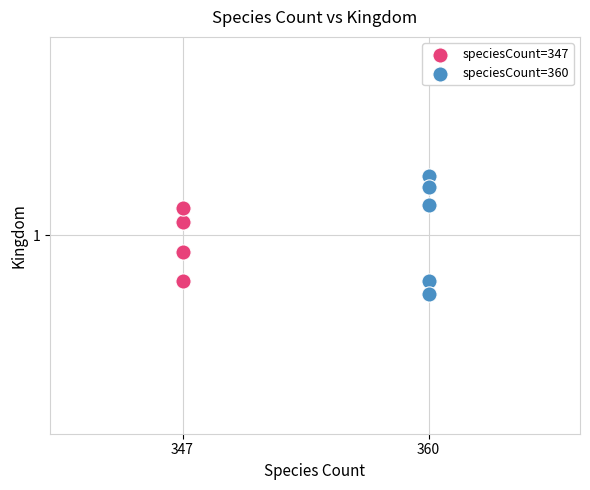

What are all the series names shown in the legend?

speciesCount=347, speciesCount=360